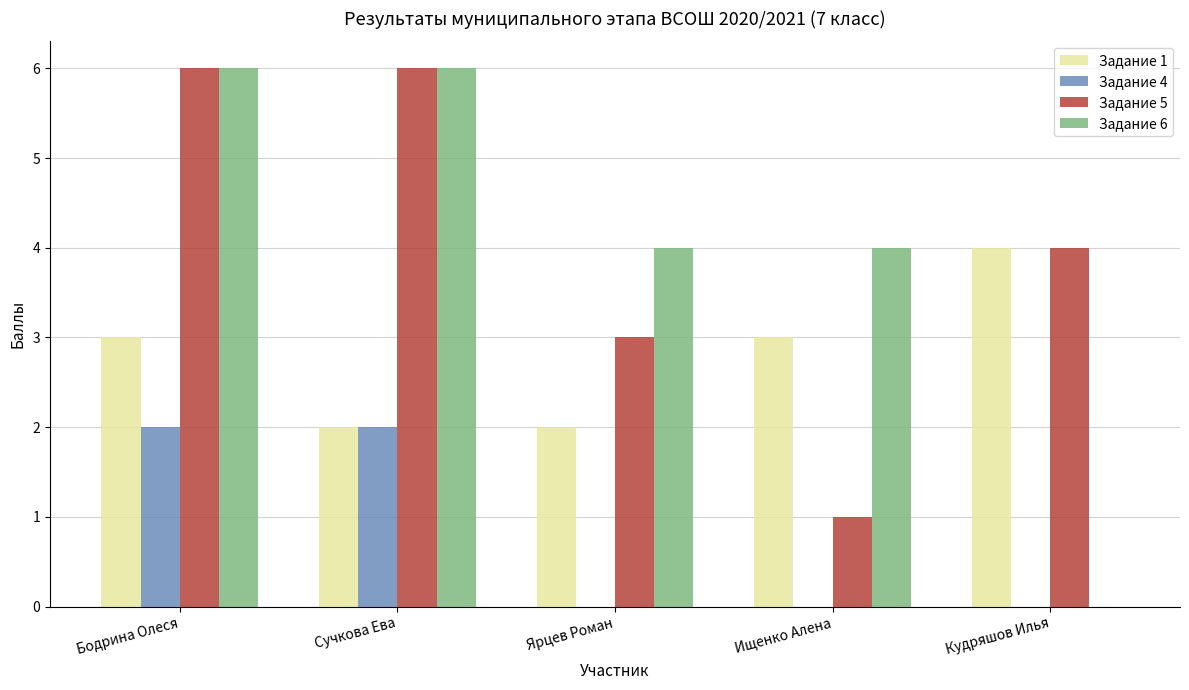

True or false: Задание 4 has a value of 2 at Сучкова Ева.

True